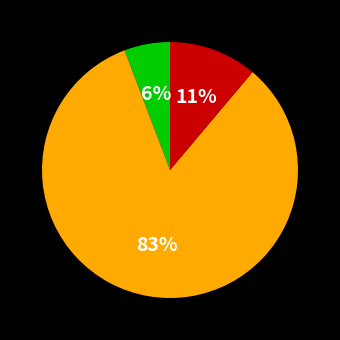

Does any single category account for the majority?

Yes